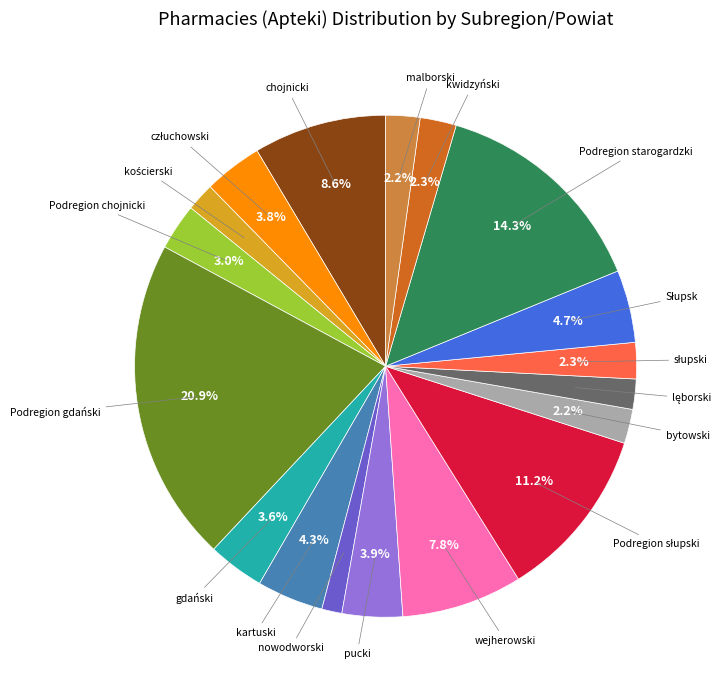

Is there any slice that represents more than half of the pie?

No